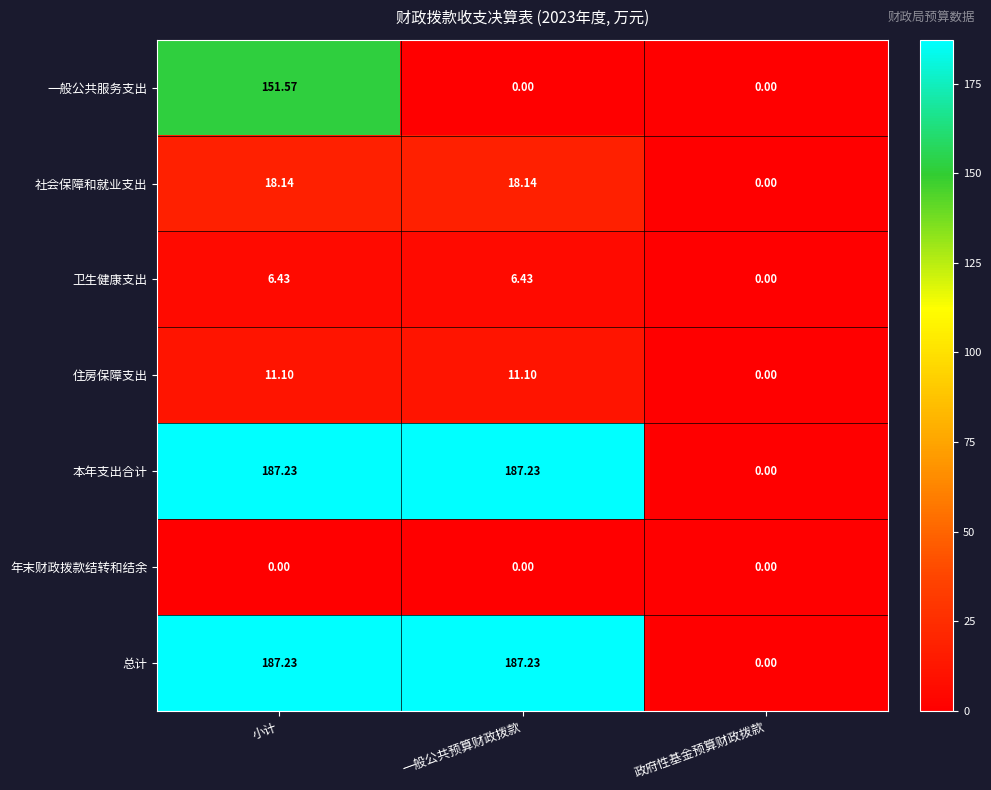

Where does the 卫生健康支出 series first go above 6?

小计